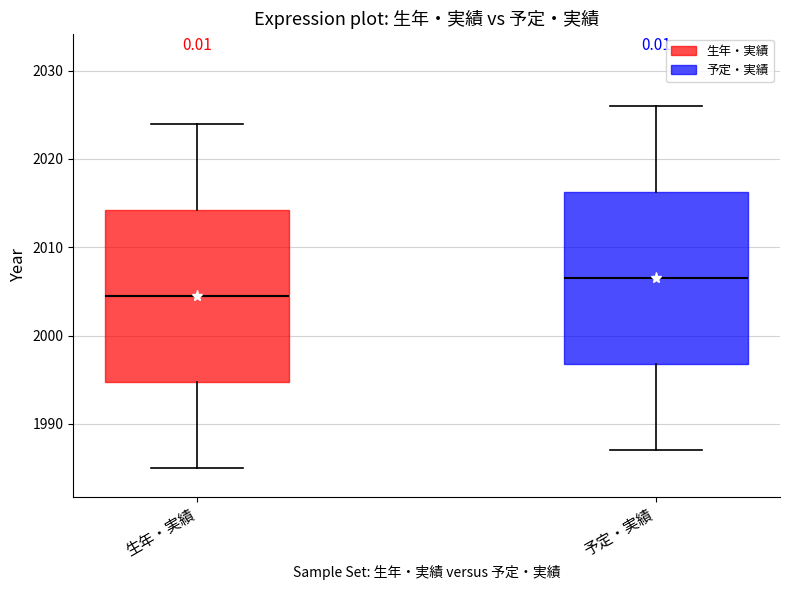

Where does the median line of the box for 予定・実績 sit on the y-axis? The values are not printed on the chart, so give them approximately, as read against the axis.

2007